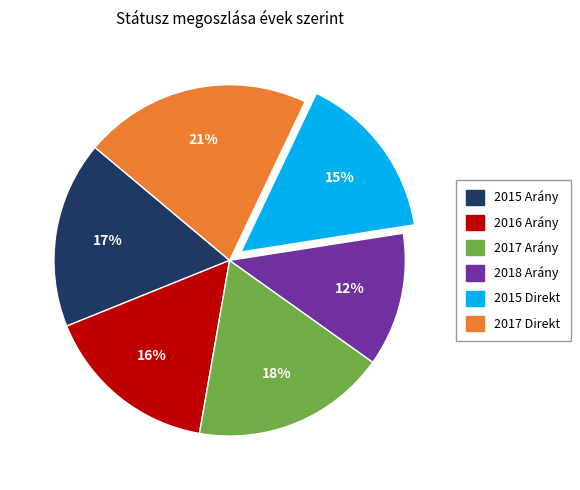

Which slice is the smallest?

2018 Arány